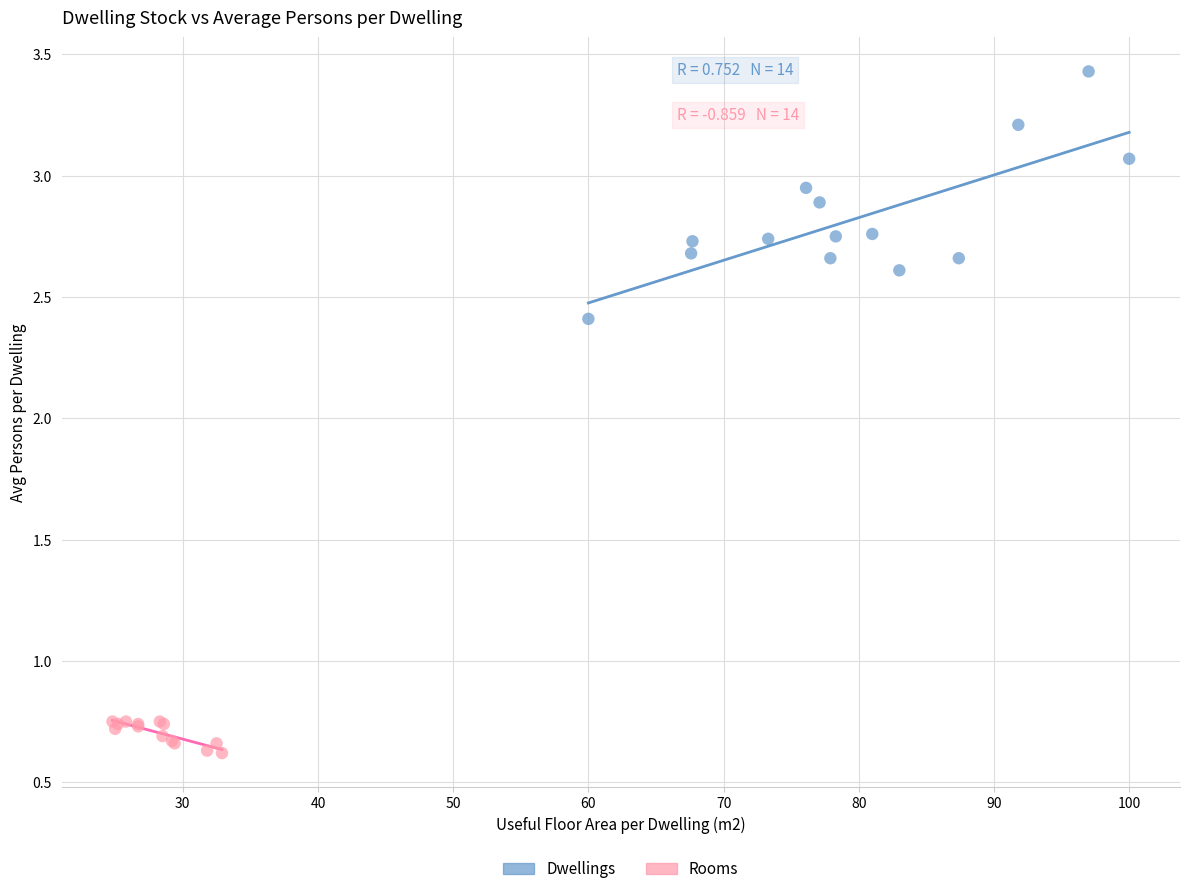

Which series contains the highest Y value?

Dwellings